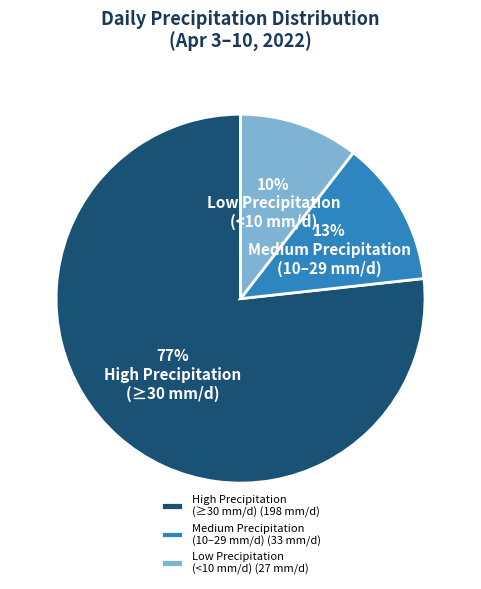

Between Medium Precipitation (10–29 mm/d) (33 mm/d) and Low Precipitation (<10 mm/d) (27 mm/d), which is larger?

Medium Precipitation (10–29 mm/d) (33 mm/d)